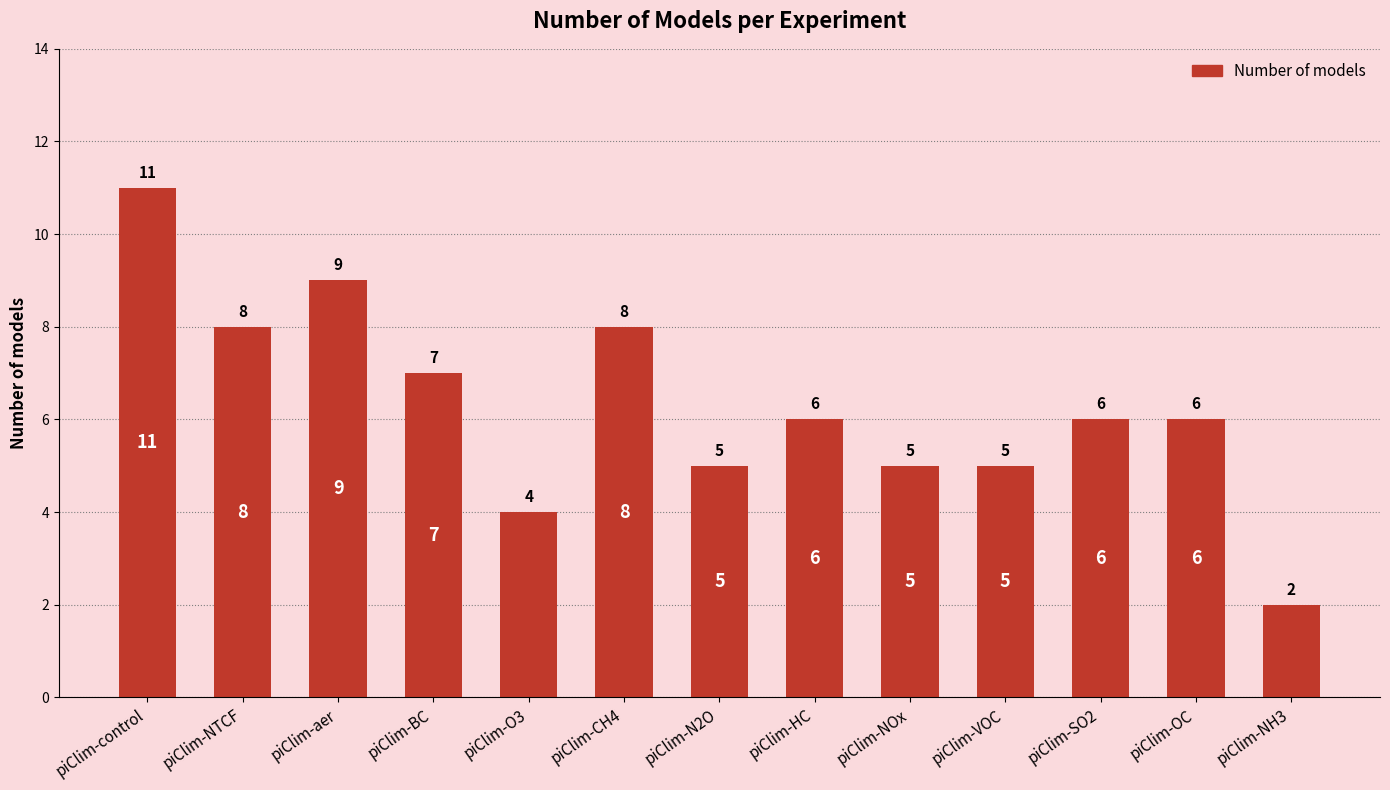

What is the maximum value shown in the chart?

11